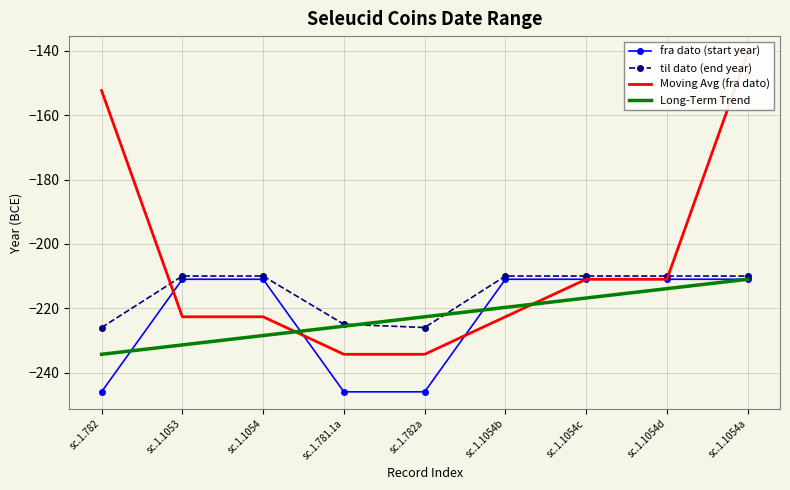

Reading left to right, list all the values displayed in this chart.

fra dato (start year): -246.0	-211.0	-211.0	-246.0	-246.0	-211.0	-211.0	-211.0	-211.0
til dato (end year): -226.0	-210.0	-210.0	-225.0	-226.0	-210.0	-210.0	-210.0	-210.0
Moving Avg (fra dato): -152.3	-222.7	-222.7	-234.3	-234.3	-222.7	-211.0	-211.0	-140.7
Long-Term Trend: -234.3	-231.4	-228.5	-225.6	-222.7	-219.7	-216.8	-213.9	-211.0